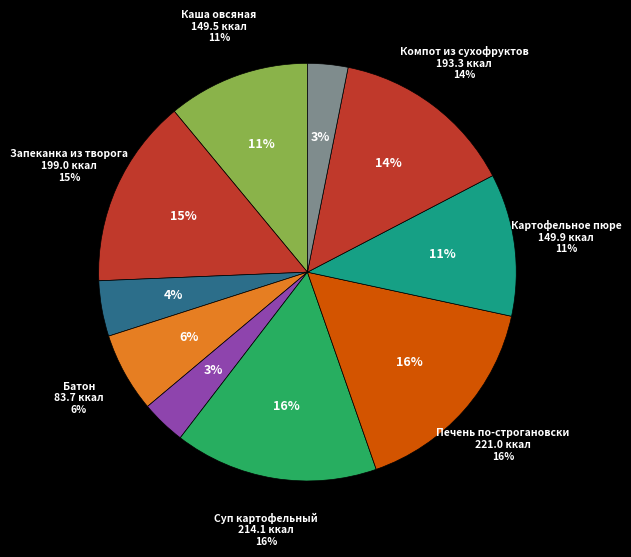

To the nearest percent, what is the difference between the largest and smallest slice percentages?

13%